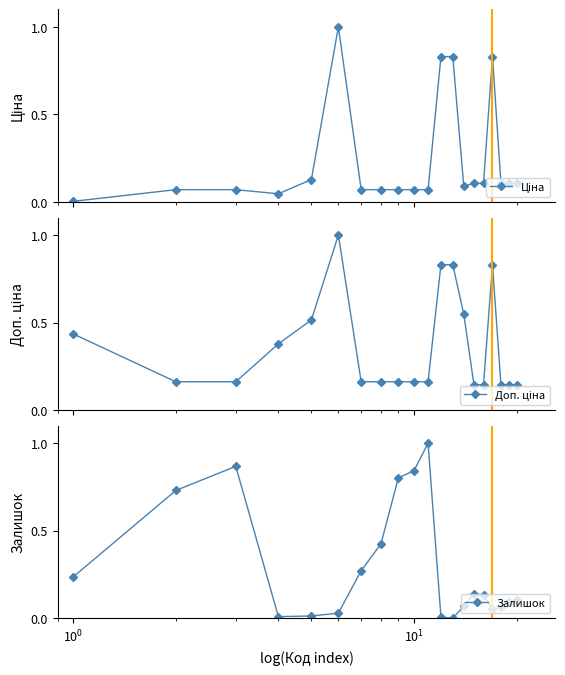

True or false: Залишок has more than 0 points higher than both neighbors.

True